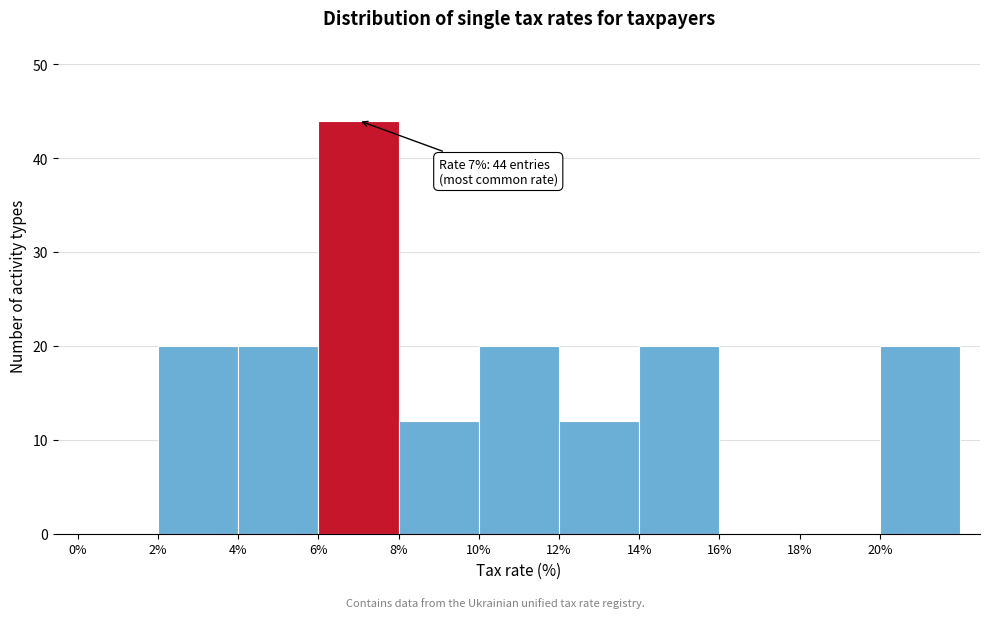

Which range on the x-axis has the tallest bar?

6 to 8